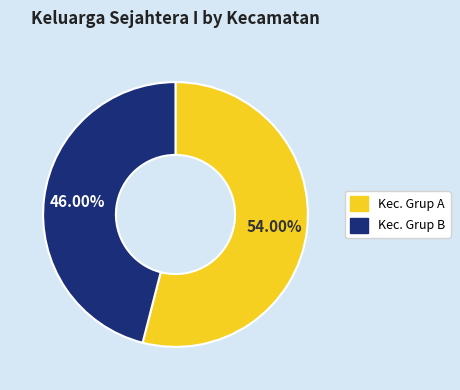

Is there a majority slice in this chart?

Yes